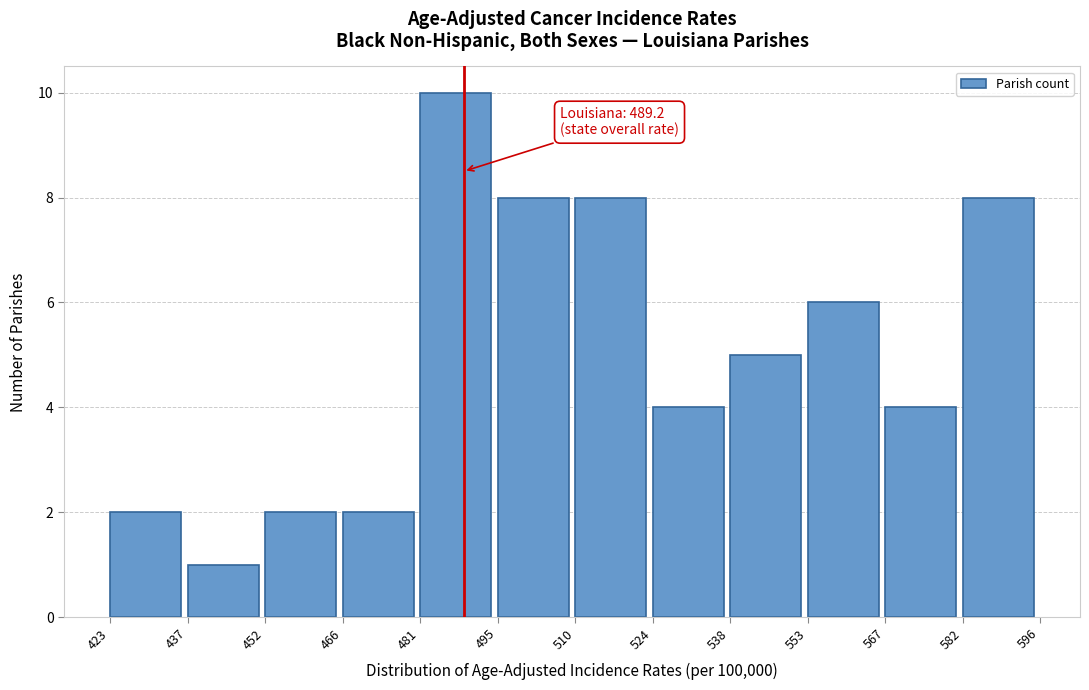

Over which range of the x-axis is the bar tallest?

481 to 495